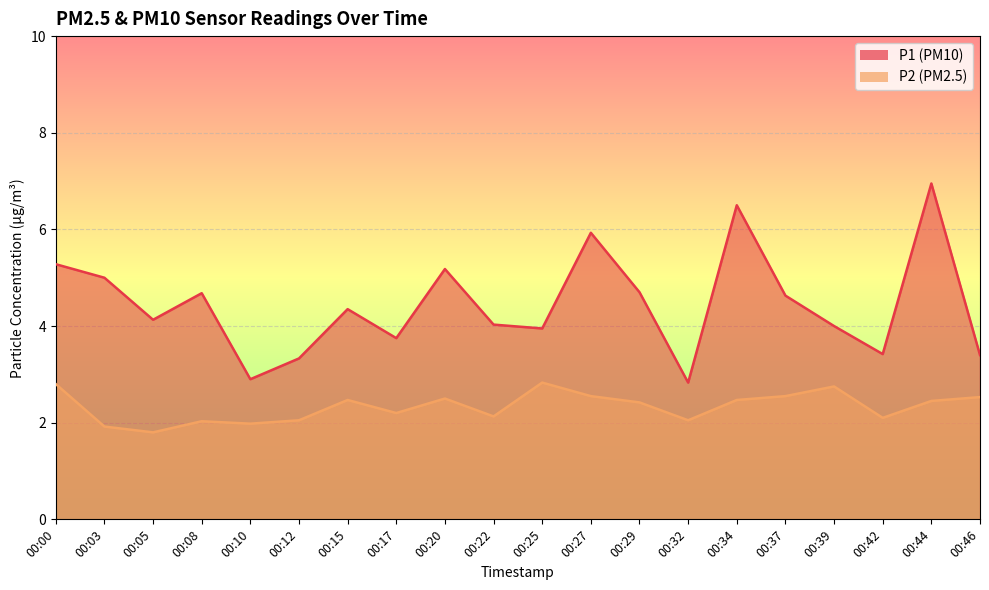

What are all the series names shown in the legend?

P1, P2